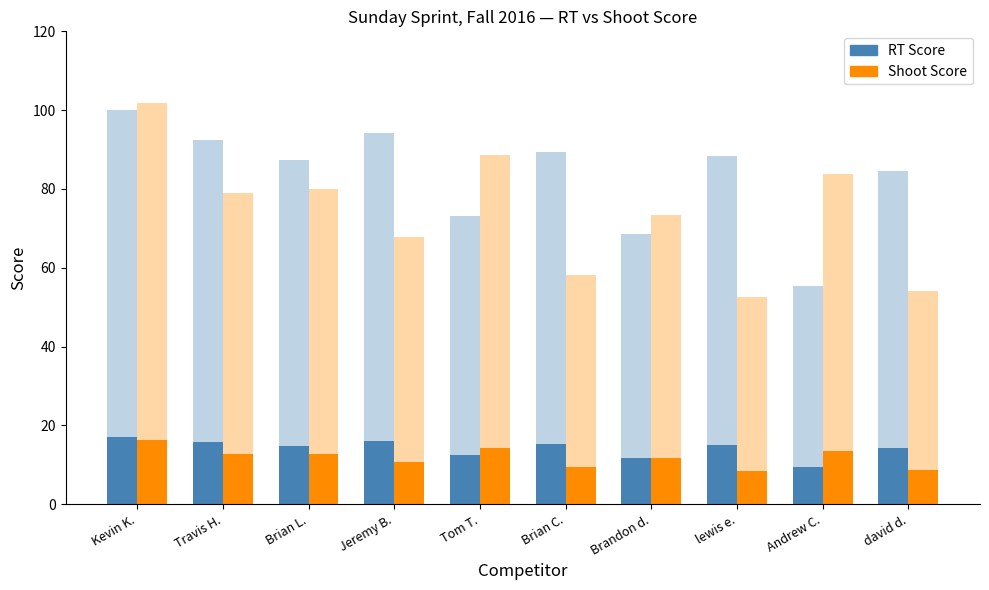

At how many categories does at least one series exceed 13?

9